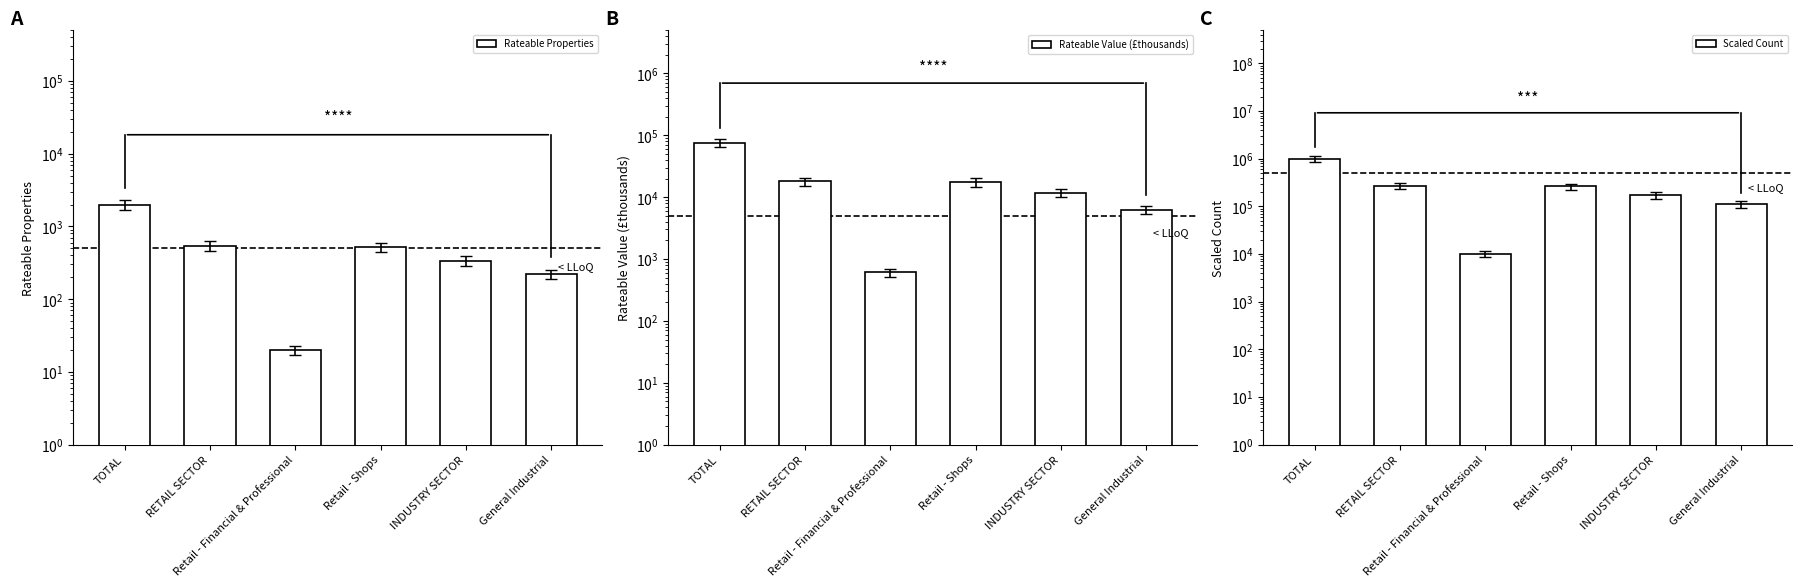

At Retail - Shops, list the series in order from smallest to largest.

Rateable Properties, Rateable Value (£thousands), Scaled Count